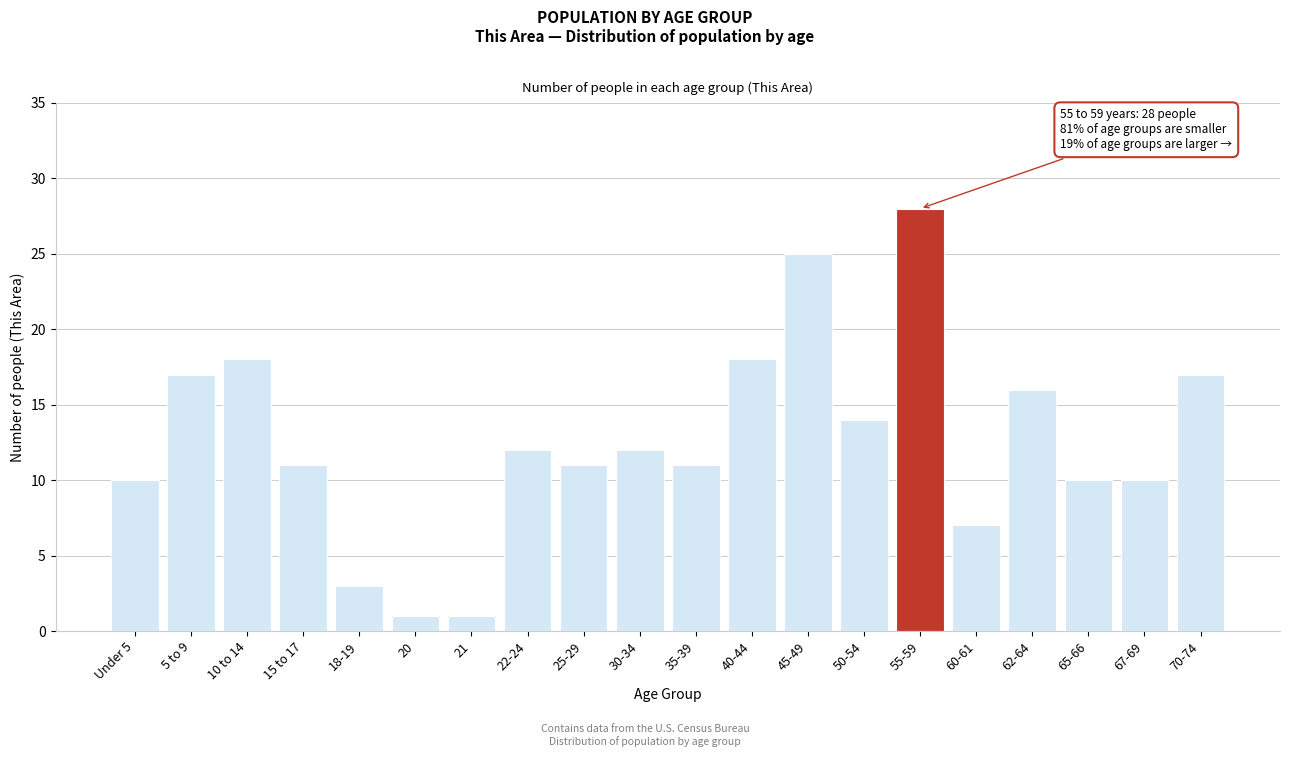

Reading left to right, what are all the values shown in this chart?

Under 5=10	5 to 9=17	10 to 14=18	15 to 17=11	18-19=3	20=1	21=1	22-24=12	25-29=11	30-34=12	35-39=11	40-44=18	45-49=25	50-54=14	55-59=28	60-61=7	62-64=16	65-66=10	67-69=10	70-74=17